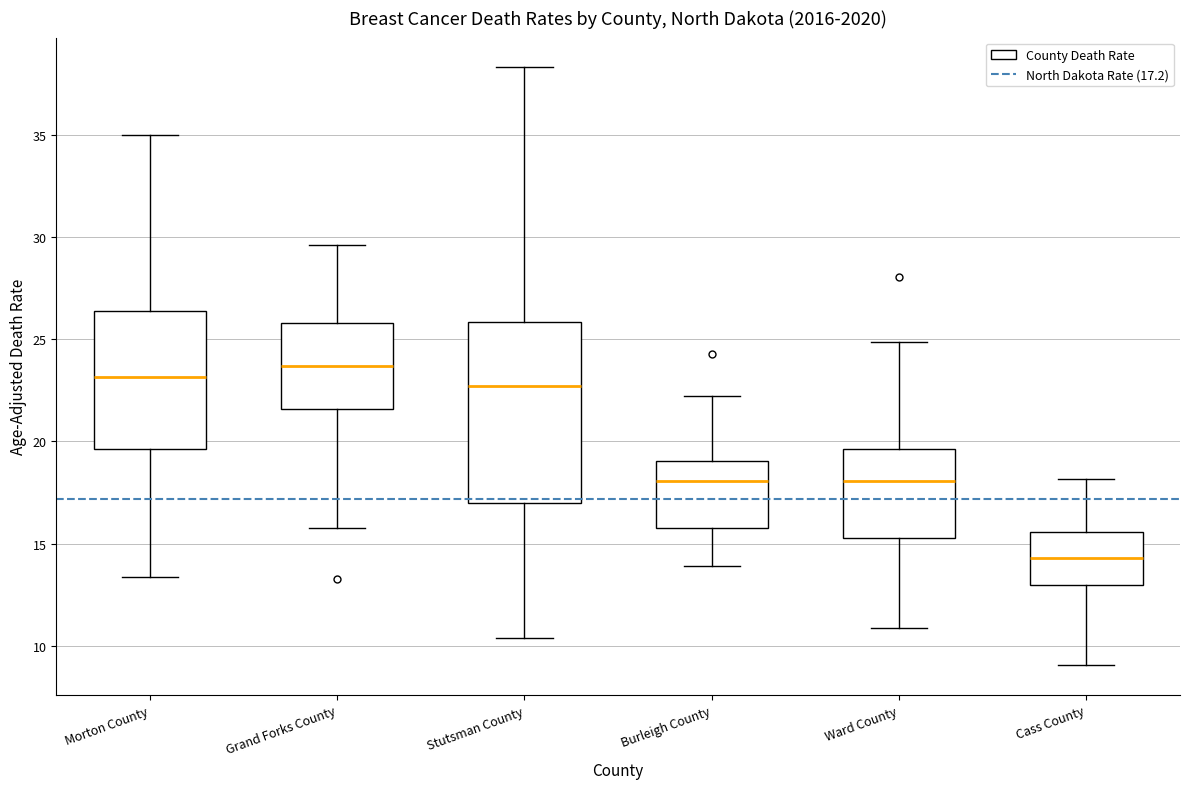

Where does the upper whisker of the box for Morton County end on the y-axis? The values are not printed on the chart, so give them approximately, as read against the axis.

35.0